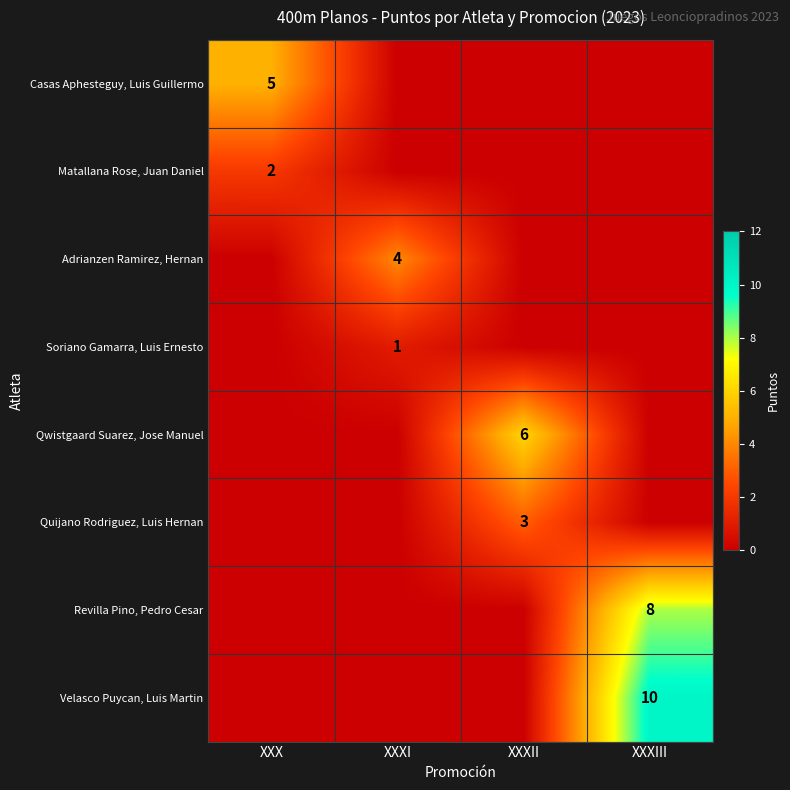

Is it true that Velasco Puycan, Luis Martin equals 5 at XXXIII?

False